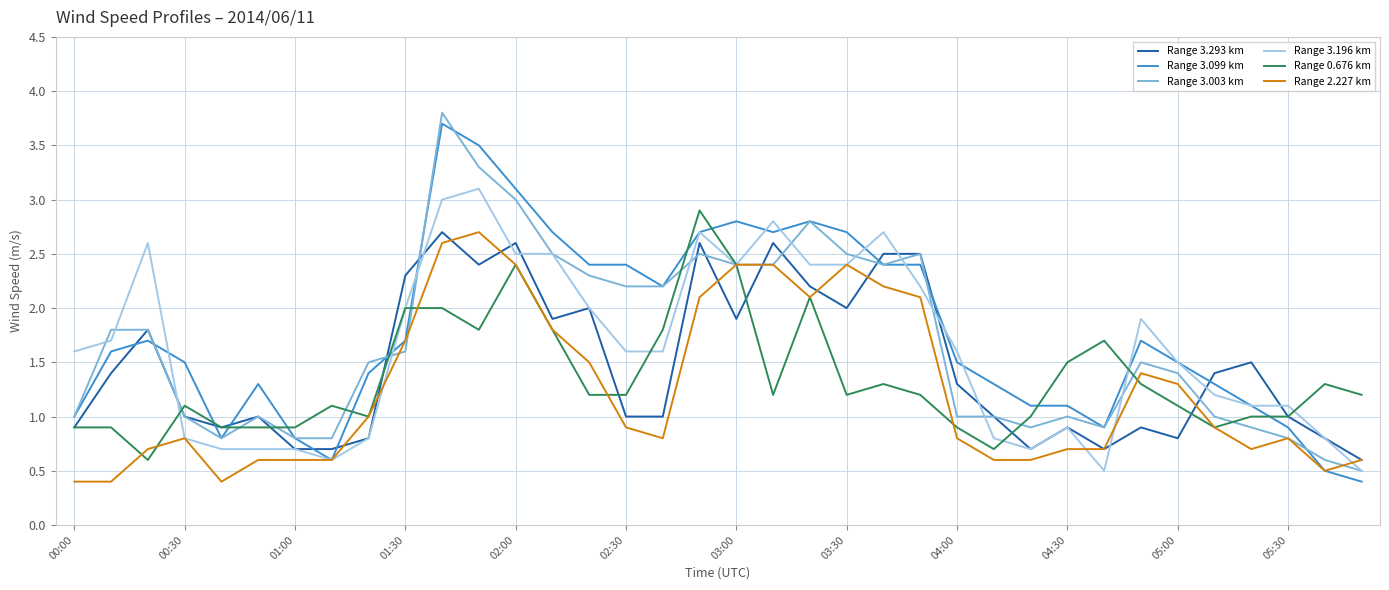

Reading left to right, what are all the values shown in this chart?

Range 3.293 km: 0.9	1.4	1.8	1.0	0.9	1.0	0.7	0.7	0.8	2.3	2.7	2.4	2.6	1.9	2.0	1.0	1.0	2.6	1.9	2.6	2.2	2.0	2.5	2.5	1.3	1.0	0.7	0.9	0.7	0.9	0.8	1.4	1.5	1.0	0.8	0.6
Range 3.099 km: 1.0	1.6	1.7	1.5	0.8	1.3	0.8	0.6	1.4	1.7	3.7	3.5	3.1	2.7	2.4	2.4	2.2	2.7	2.8	2.7	2.8	2.7	2.4	2.4	1.5	1.3	1.1	1.1	0.9	1.7	1.5	1.3	1.1	0.9	0.5	0.4
Range 3.003 km: 1.0	1.8	1.8	1.0	0.8	1.0	0.8	0.8	1.5	1.6	3.8	3.3	3.0	2.5	2.3	2.2	2.2	2.5	2.4	2.4	2.8	2.5	2.4	2.5	1.0	1.0	0.9	1.0	0.9	1.5	1.4	1.0	0.9	0.8	0.6	0.5
Range 3.196 km: 1.6	1.7	2.6	0.8	0.7	0.7	0.7	0.6	0.8	2.0	3.0	3.1	2.5	2.5	2.0	1.6	1.6	2.7	2.4	2.8	2.4	2.4	2.7	2.2	1.6	0.8	0.7	0.9	0.5	1.9	1.5	1.2	1.1	1.1	0.8	0.5
Range 0.676 km: 0.9	0.9	0.6	1.1	0.9	0.9	0.9	1.1	1.0	2.0	2.0	1.8	2.4	1.8	1.2	1.2	1.8	2.9	2.4	1.2	2.1	1.2	1.3	1.2	0.9	0.7	1.0	1.5	1.7	1.3	1.1	0.9	1.0	1.0	1.3	1.2
Range 2.227 km: 0.4	0.4	0.7	0.8	0.4	0.6	0.6	0.6	1.0	1.7	2.6	2.7	2.4	1.8	1.5	0.9	0.8	2.1	2.4	2.4	2.1	2.4	2.2	2.1	0.8	0.6	0.6	0.7	0.7	1.4	1.3	0.9	0.7	0.8	0.5	0.6